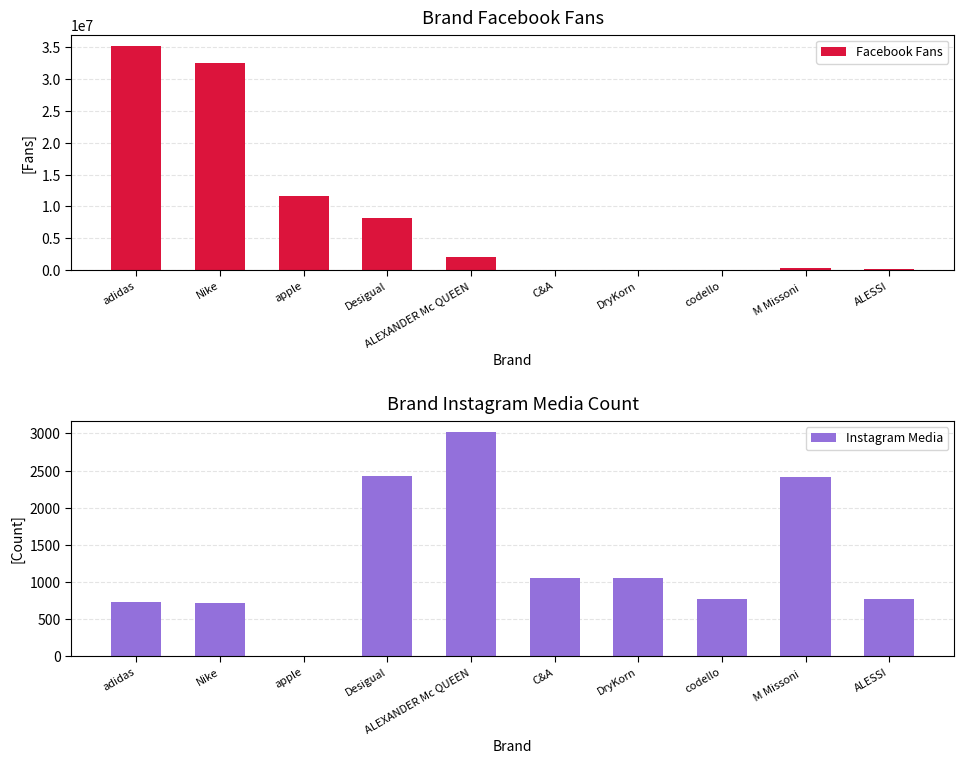

What is the difference between the maximum and minimum values in the Facebook Fans series?

35248767